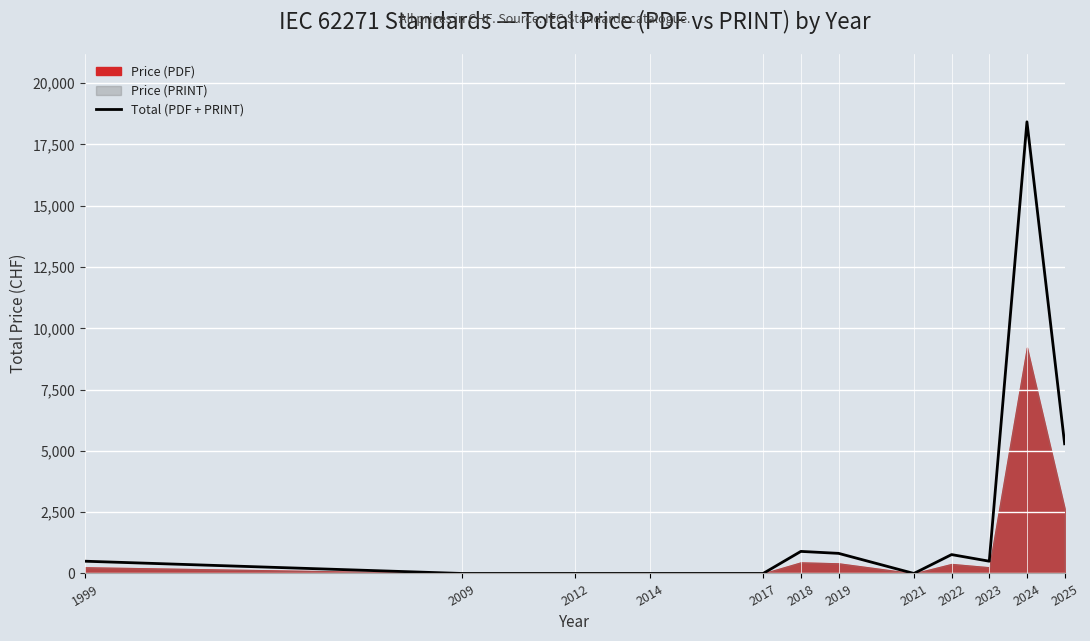

Reading left to right, what are all the values shown in this chart?

1999=500	2009=0	2012=0	2014=0	2017=0	2018=900	2019=820	2021=0	2022=770	2023=500	2024=18424	2025=5290